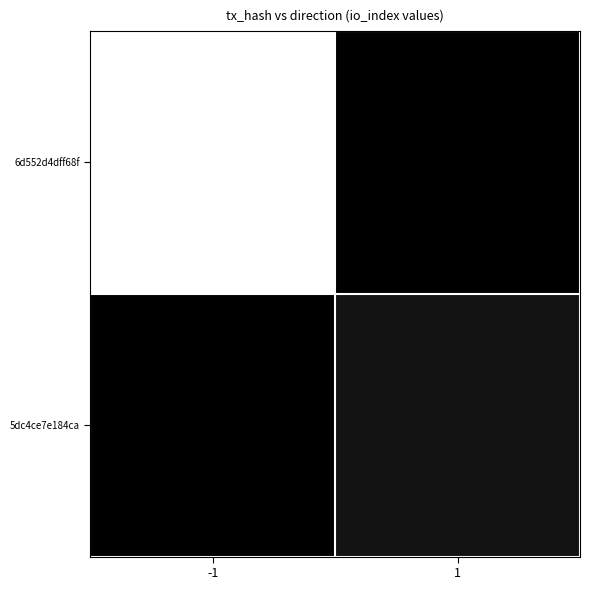

What is the spread (max minus min) of values at 1?

2